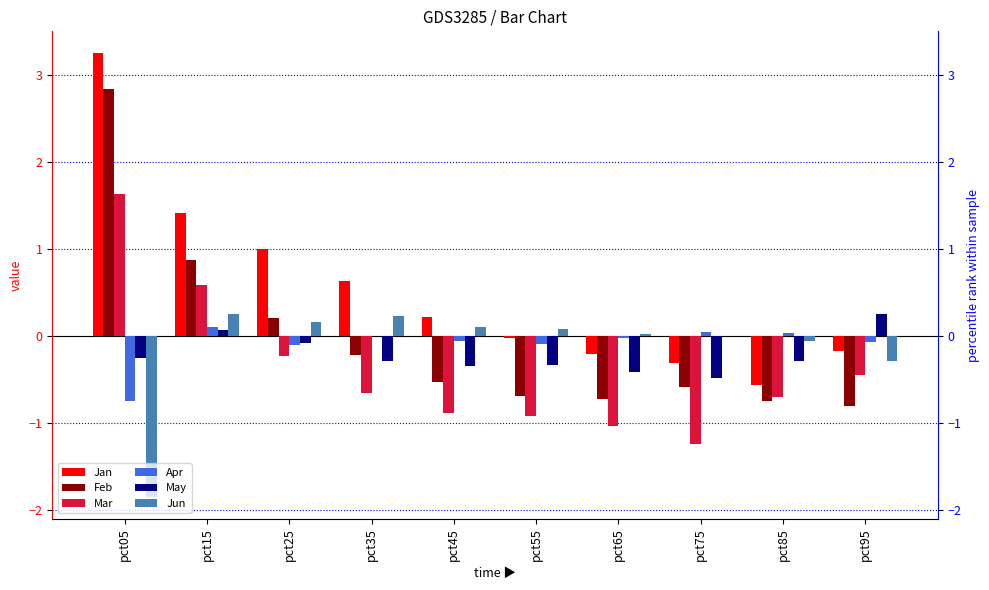

True or false: Jan has a value of -0.0 at pct65.

False